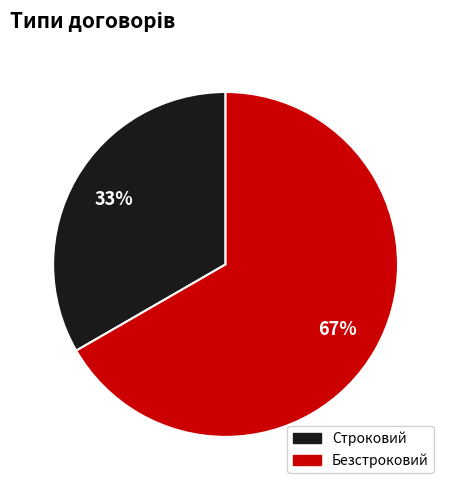

Which slice is the largest?

Безстроковий